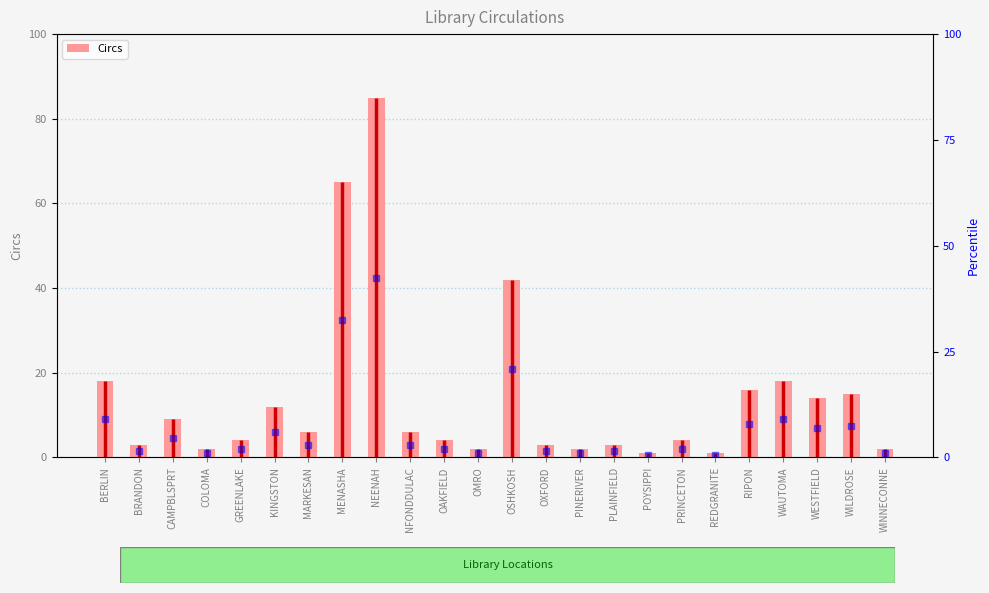

What is the minimum value shown in the chart?

1